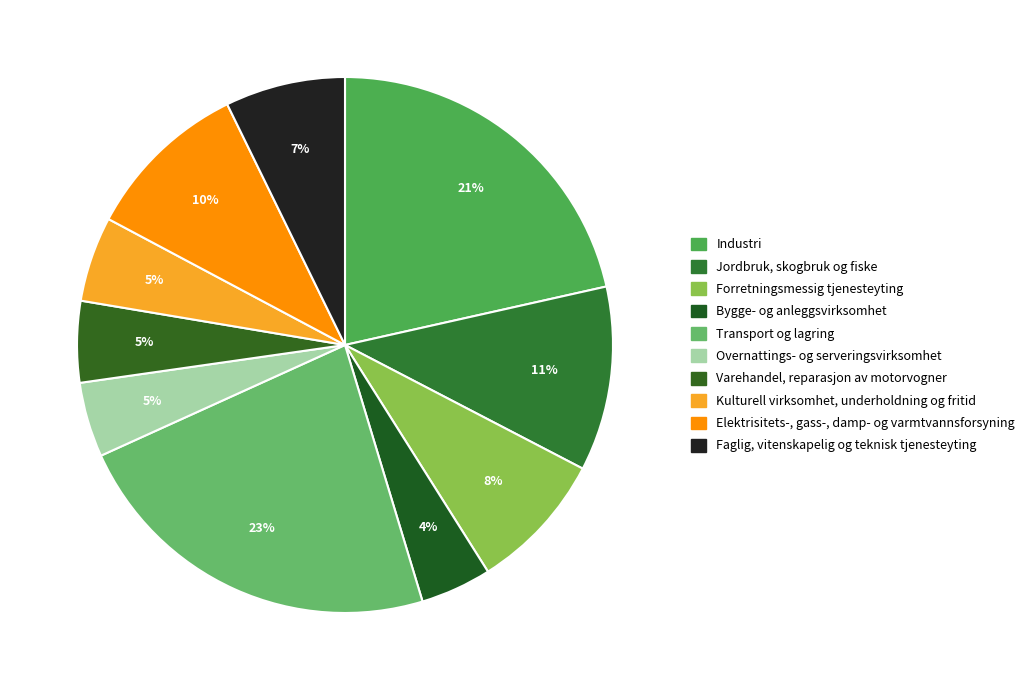

How many segments does this pie chart have?

10